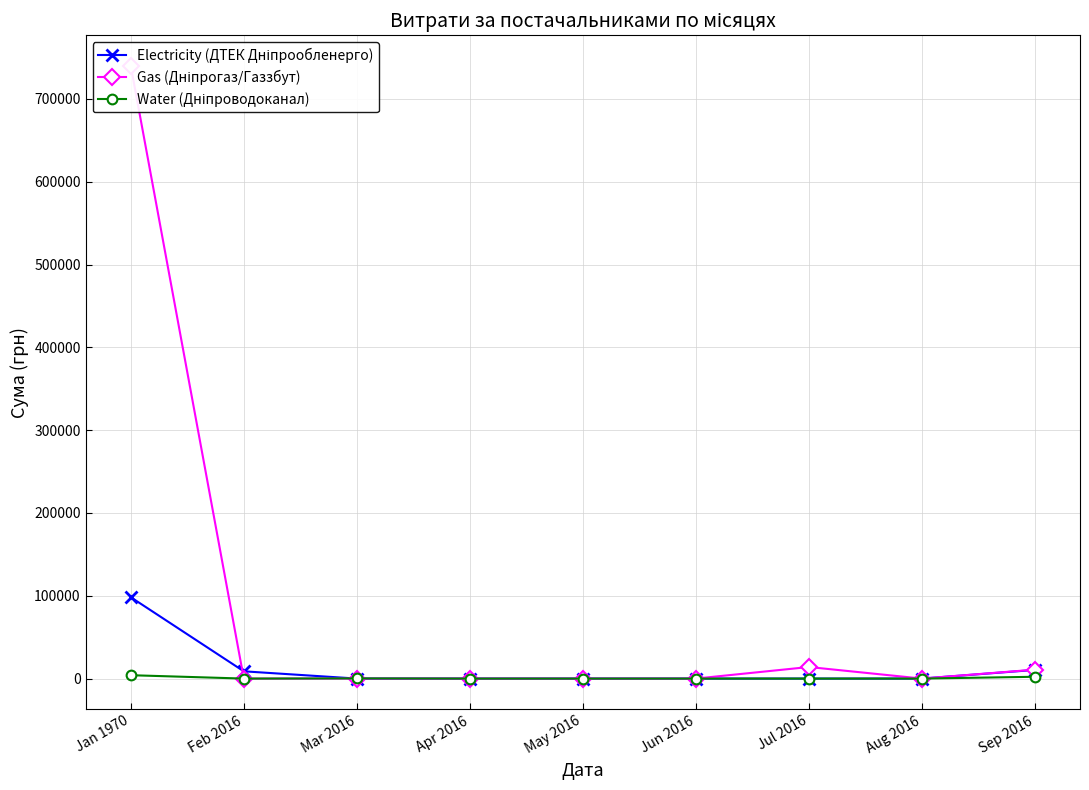

Reading left to right, transcribe all the data shown in this chart.

Electricity (ДТЕК Дніпрообленерго): 98221.0	8772.5	0.0	0.0	0.0	0.0	0.0	0.0	10438.9
Gas (Дніпрогаз/Газзбут): 739742.0	0.0	0.0	15.1	0.0	0.0	13967.5	0.0	10763.1
Water (Дніпроводоканал): 4075.7	0.0	214.0	0.0	0.0	0.0	0.0	0.0	2170.2